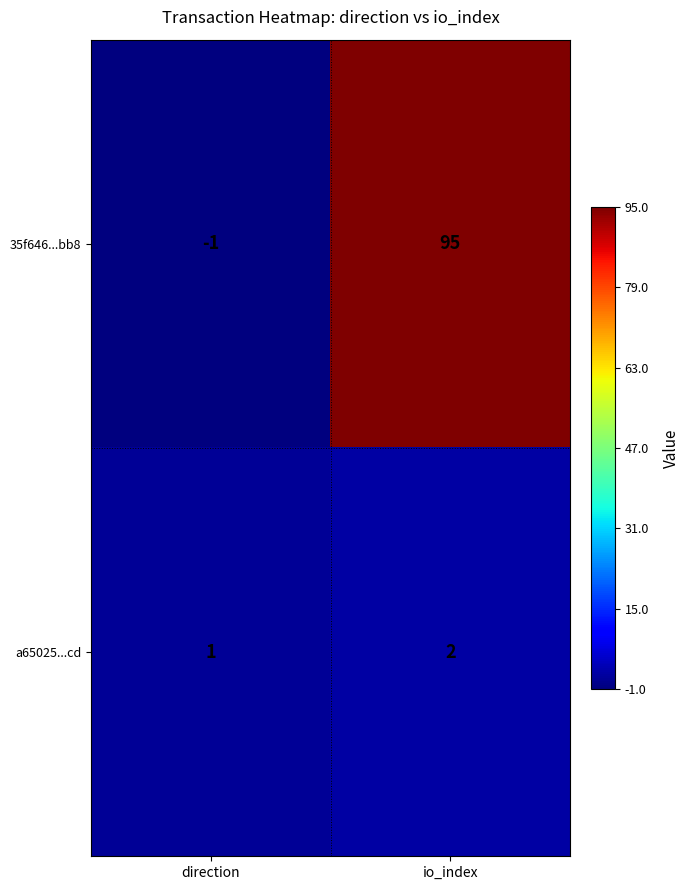

Reading left to right, what are all the values shown in this chart?

35f646...bb8: -1	95
a65025...cd: 1	2